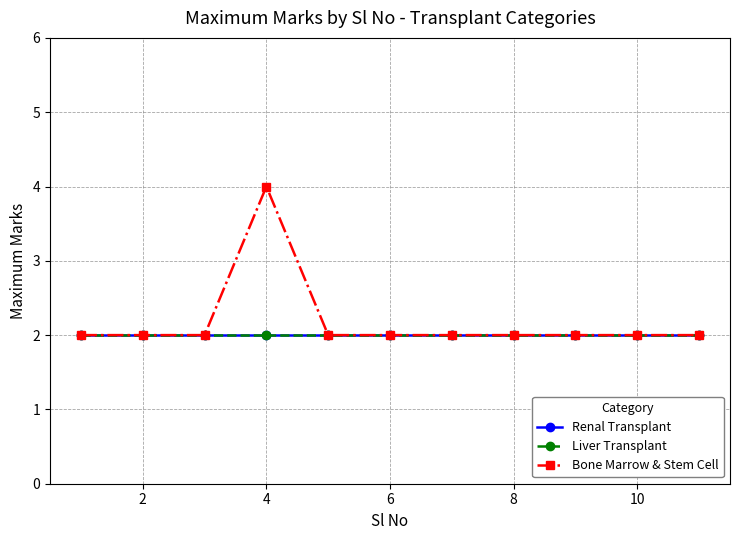

Is this an area chart (filled region under the line)?

No